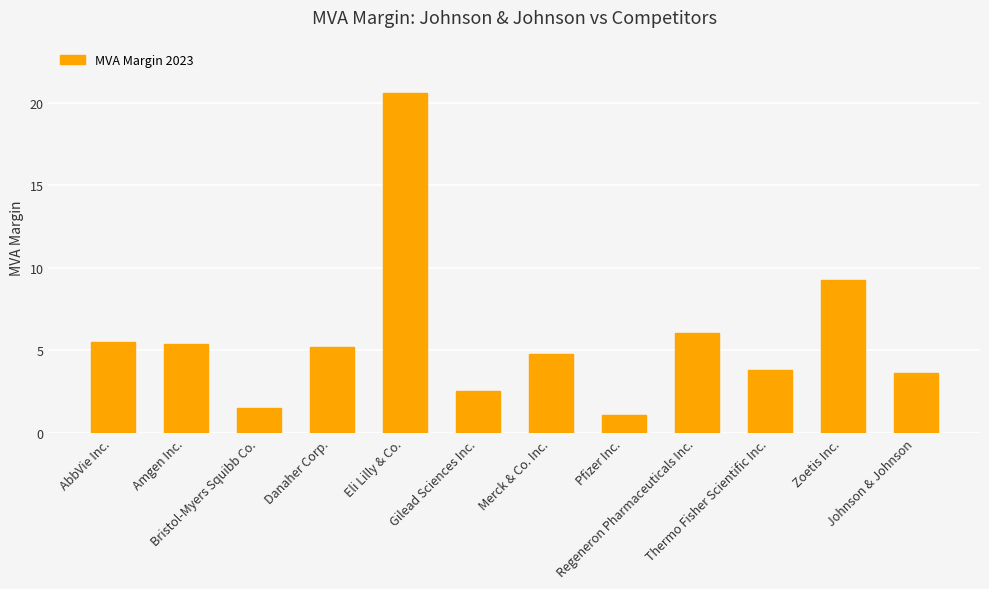

Reading right to left, transcribe all the data shown in this chart.

3.6	9.2	3.8	6.1	1.1	4.8	2.5	20.6	5.2	1.5	5.4	5.5